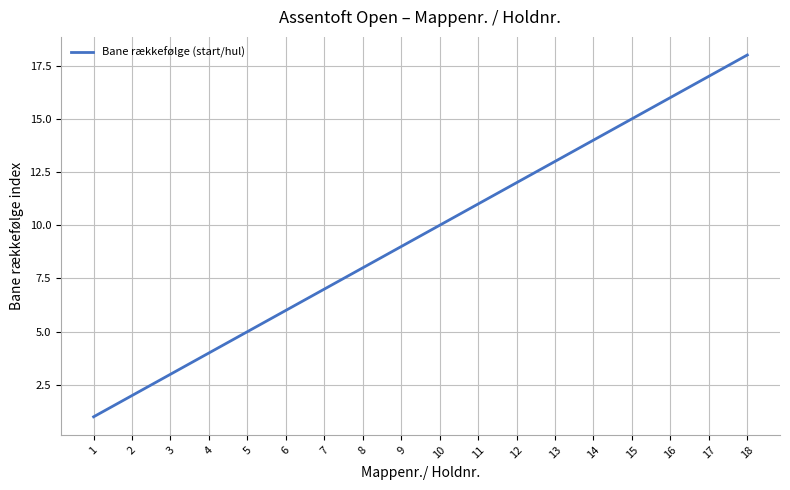

Reading left to right, what are all the values shown in this chart?

1	2	3	4	5	6	7	8	9	10	11	12	13	14	15	16	17	18